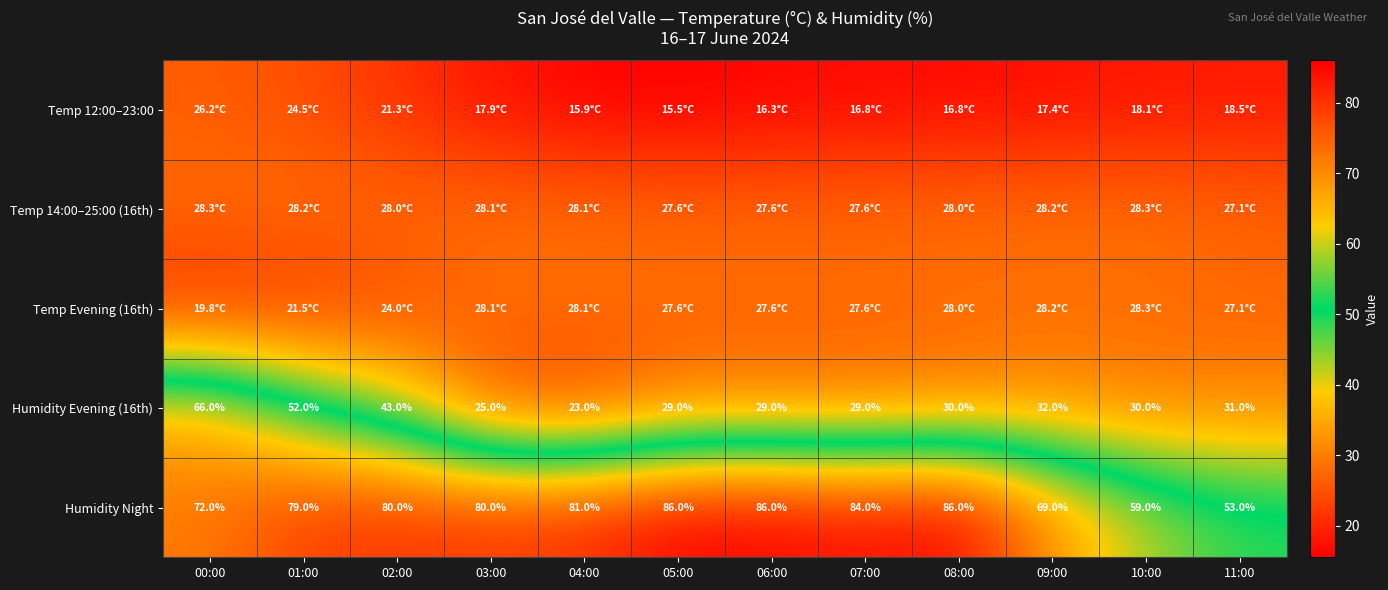

What is the difference between the second highest and minimum values in the Humidity Evening (16th) series?

29.0